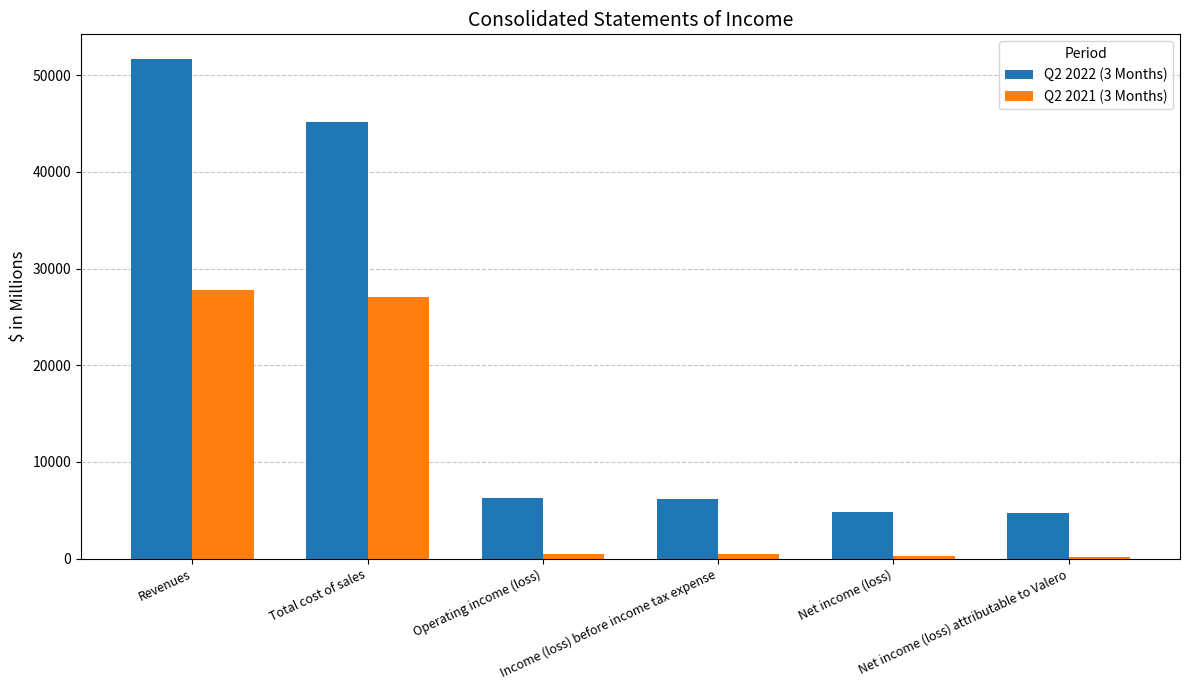

Count the number of categories in the chart.

6